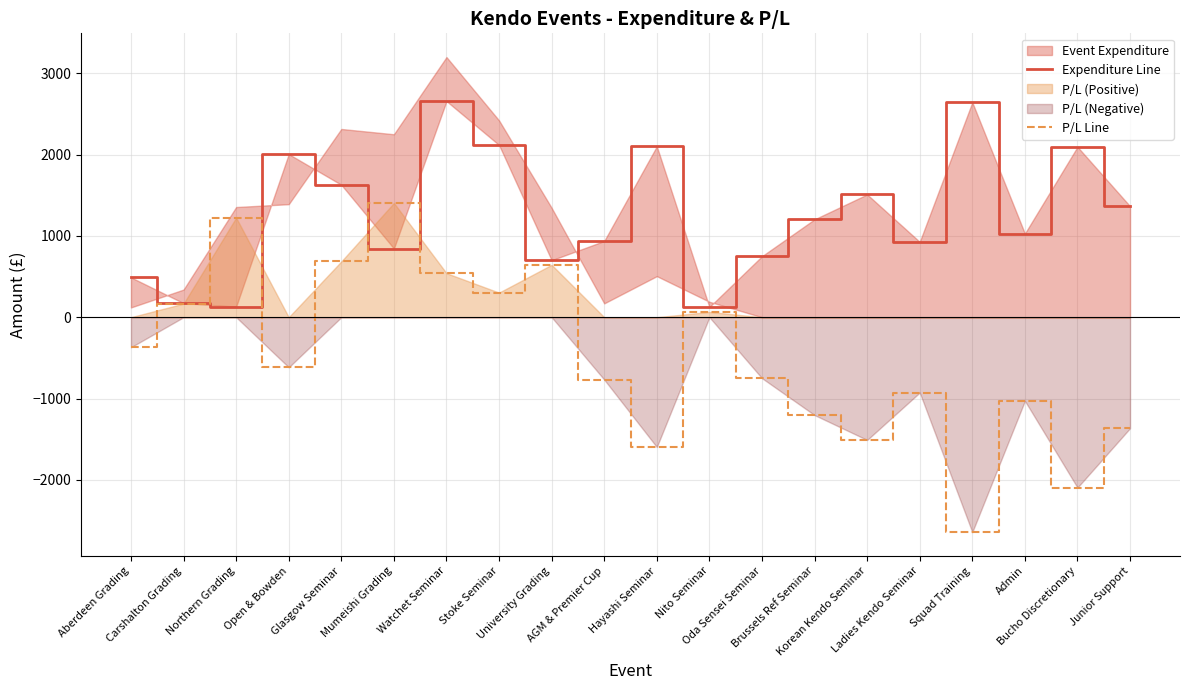

What is the label of the 16th point from the left?

Ladies Kendo Seminar